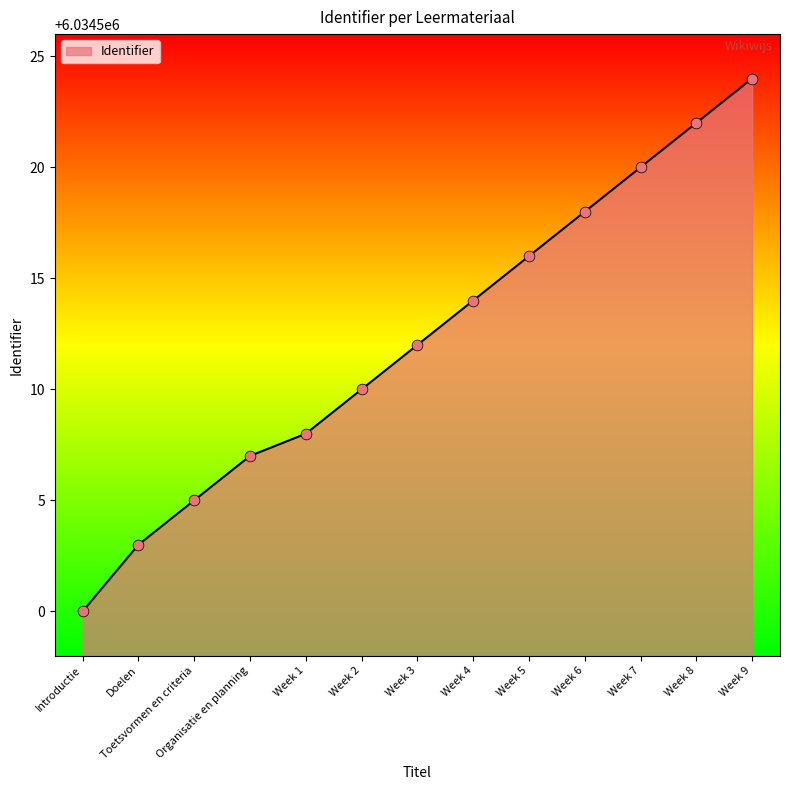

What is the ratio of the value at Week 7 to the value at Week 5?

1.0